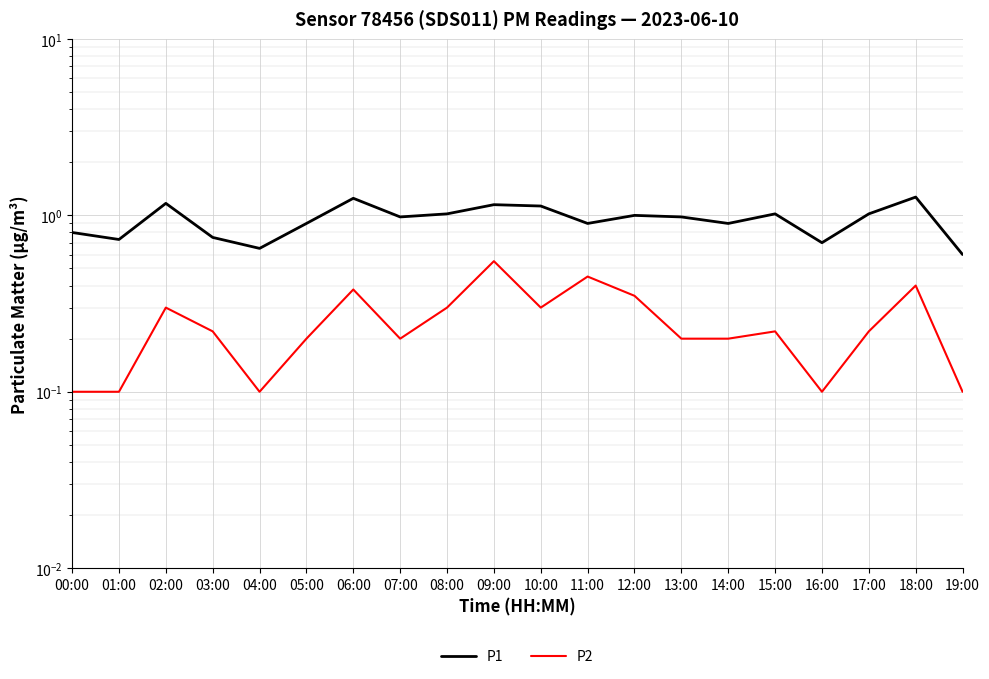

At which category does P1 reach its first local valley?

01:00